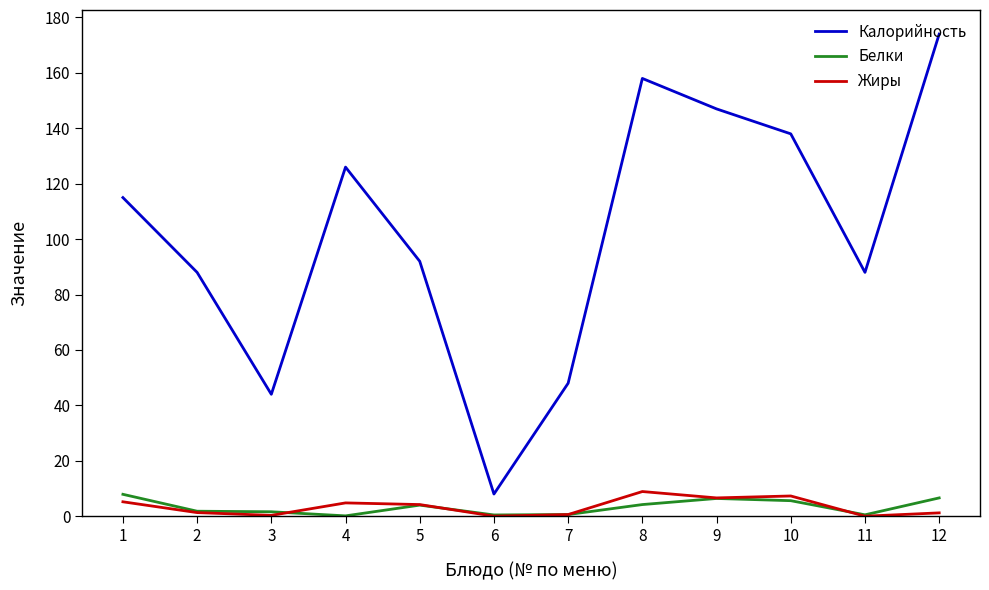

Which series has the largest total across all categories?

Калорийность